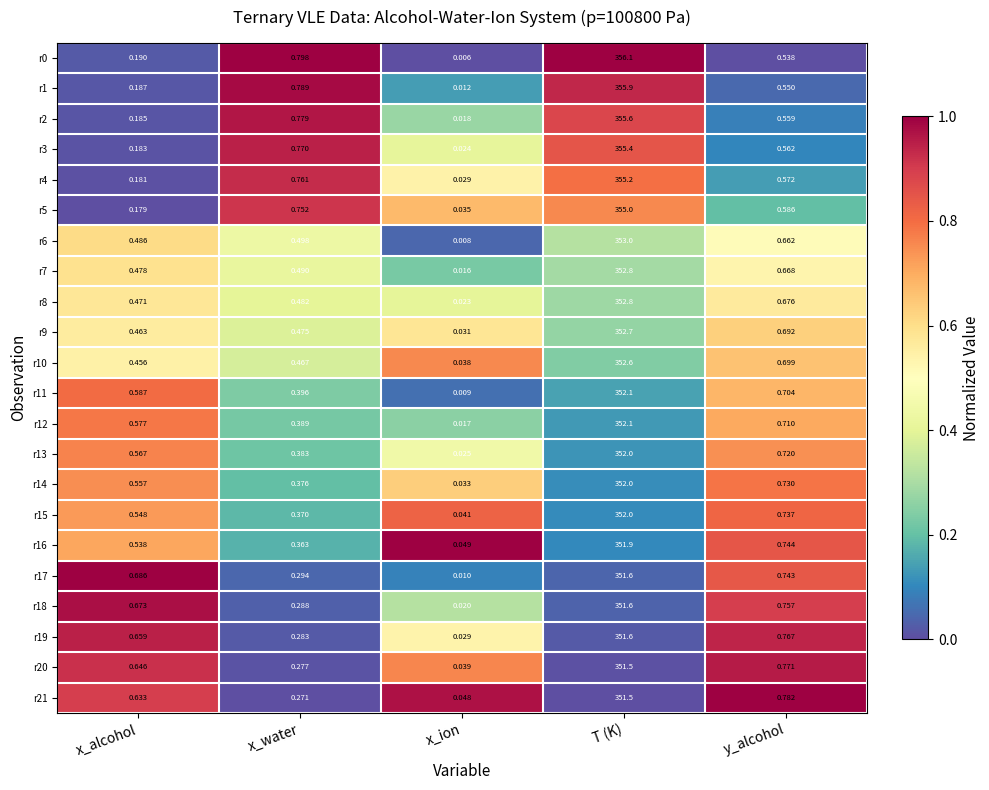

Which category has the highest value across all series?

T (K)